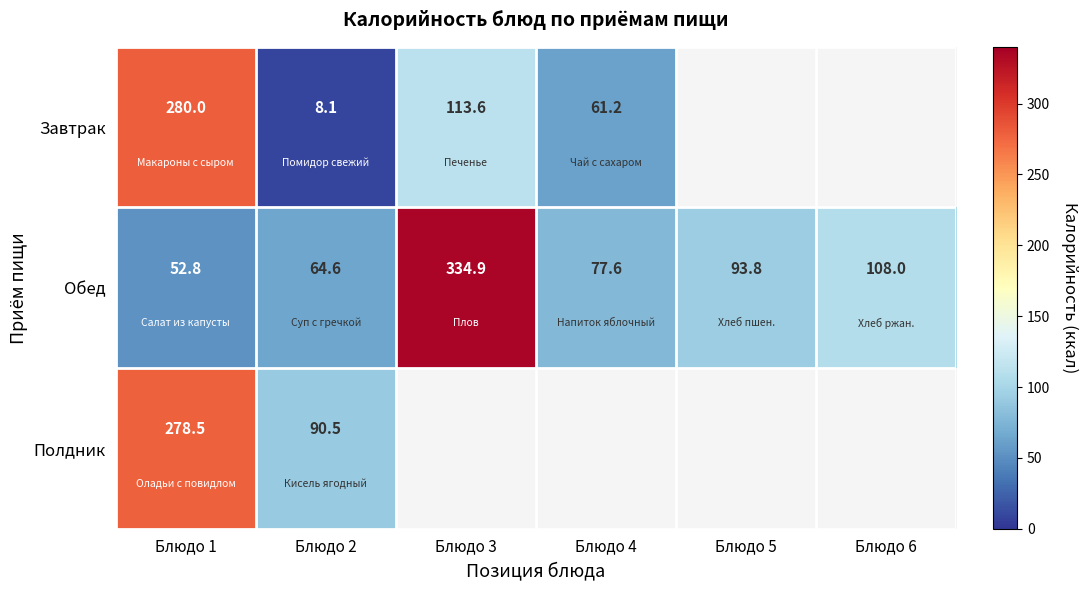

What is the sum of the Обед values at Блюдо 3 and Блюдо 5?

428.7